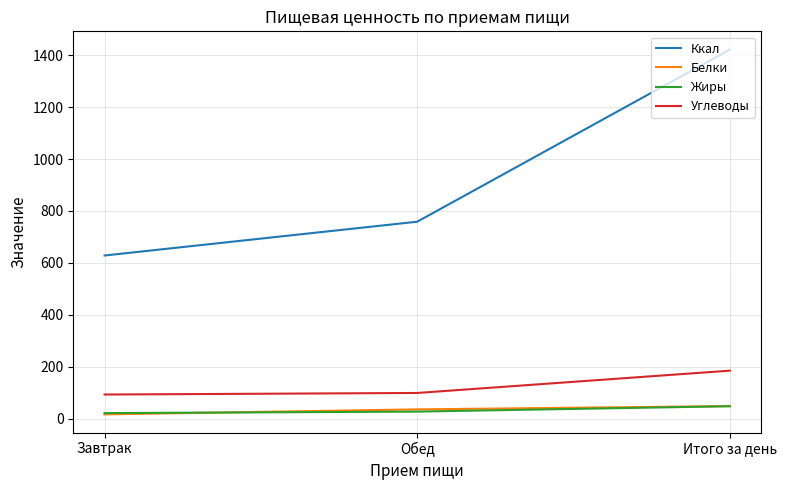

What are all the series names shown in the legend?

Ккал, Белки, Жиры, Углеводы